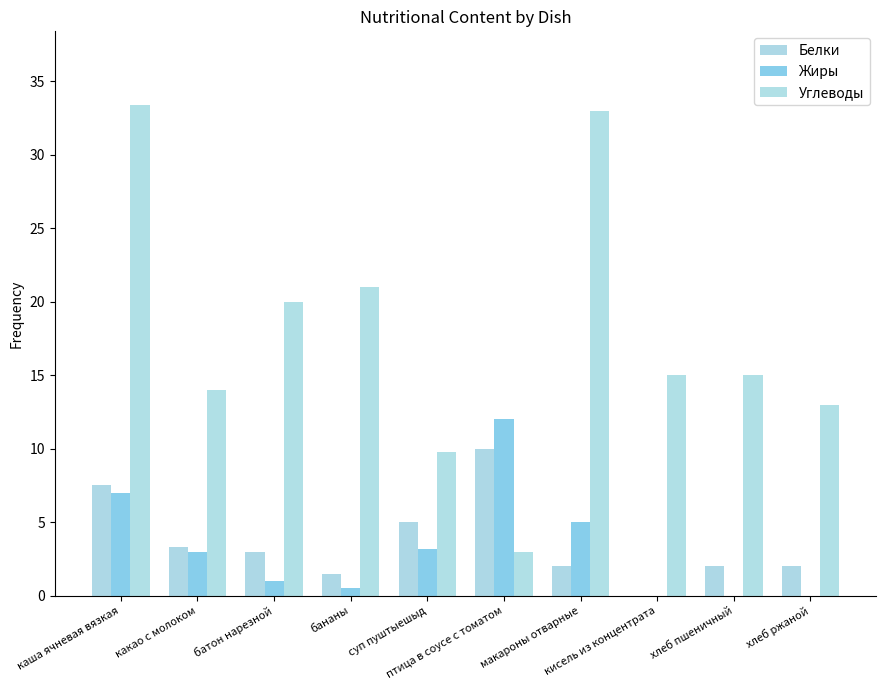

How many groups of bars are there?

10